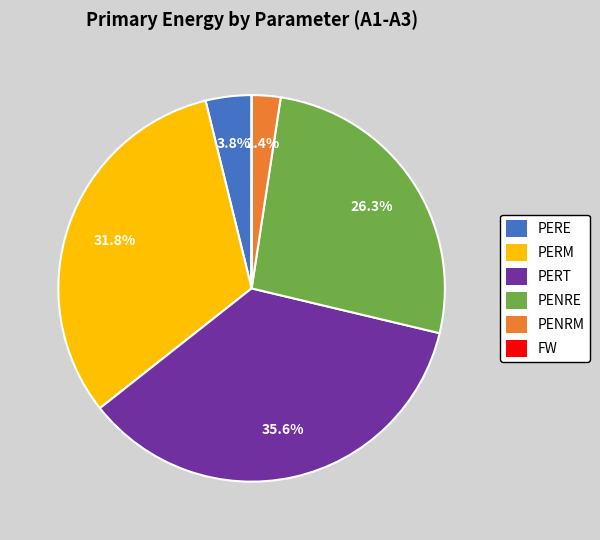

Does PERE account for over 50% of the chart?

No